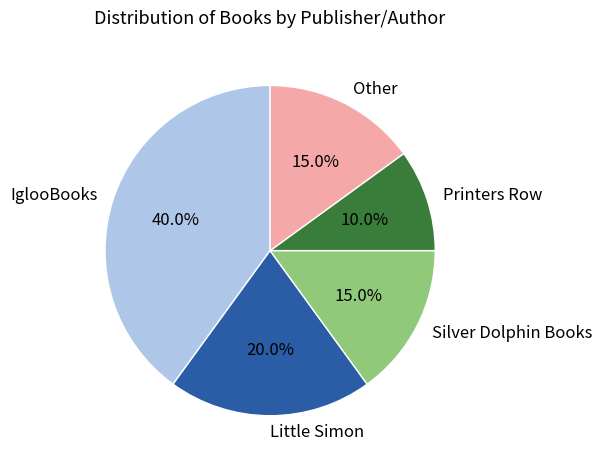

How many segments does this pie chart have?

5